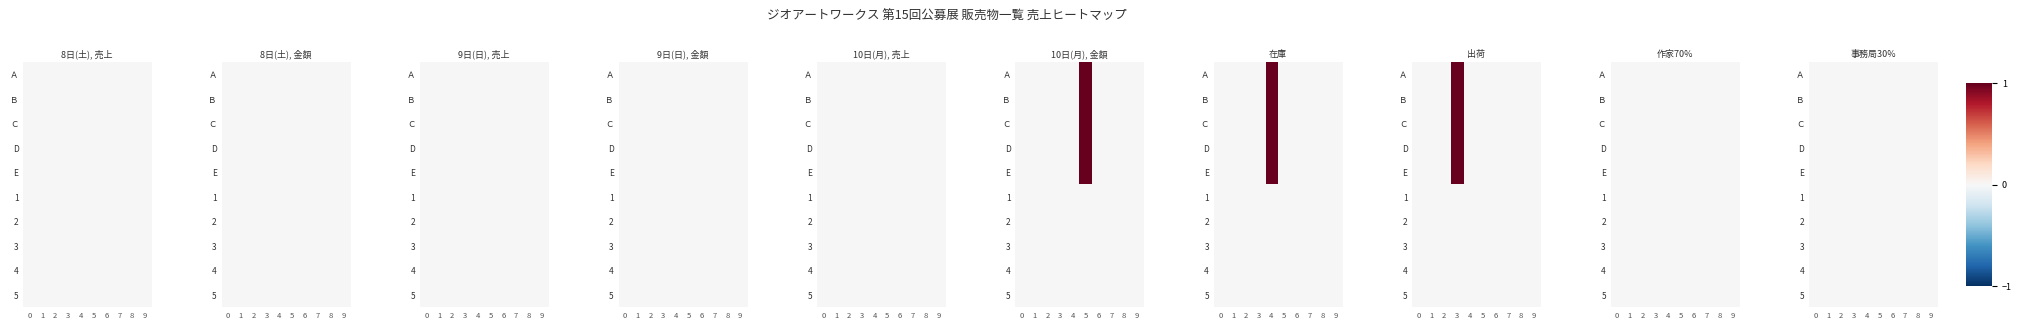

The Ｃ series shows 0 at 0. True or false?

True